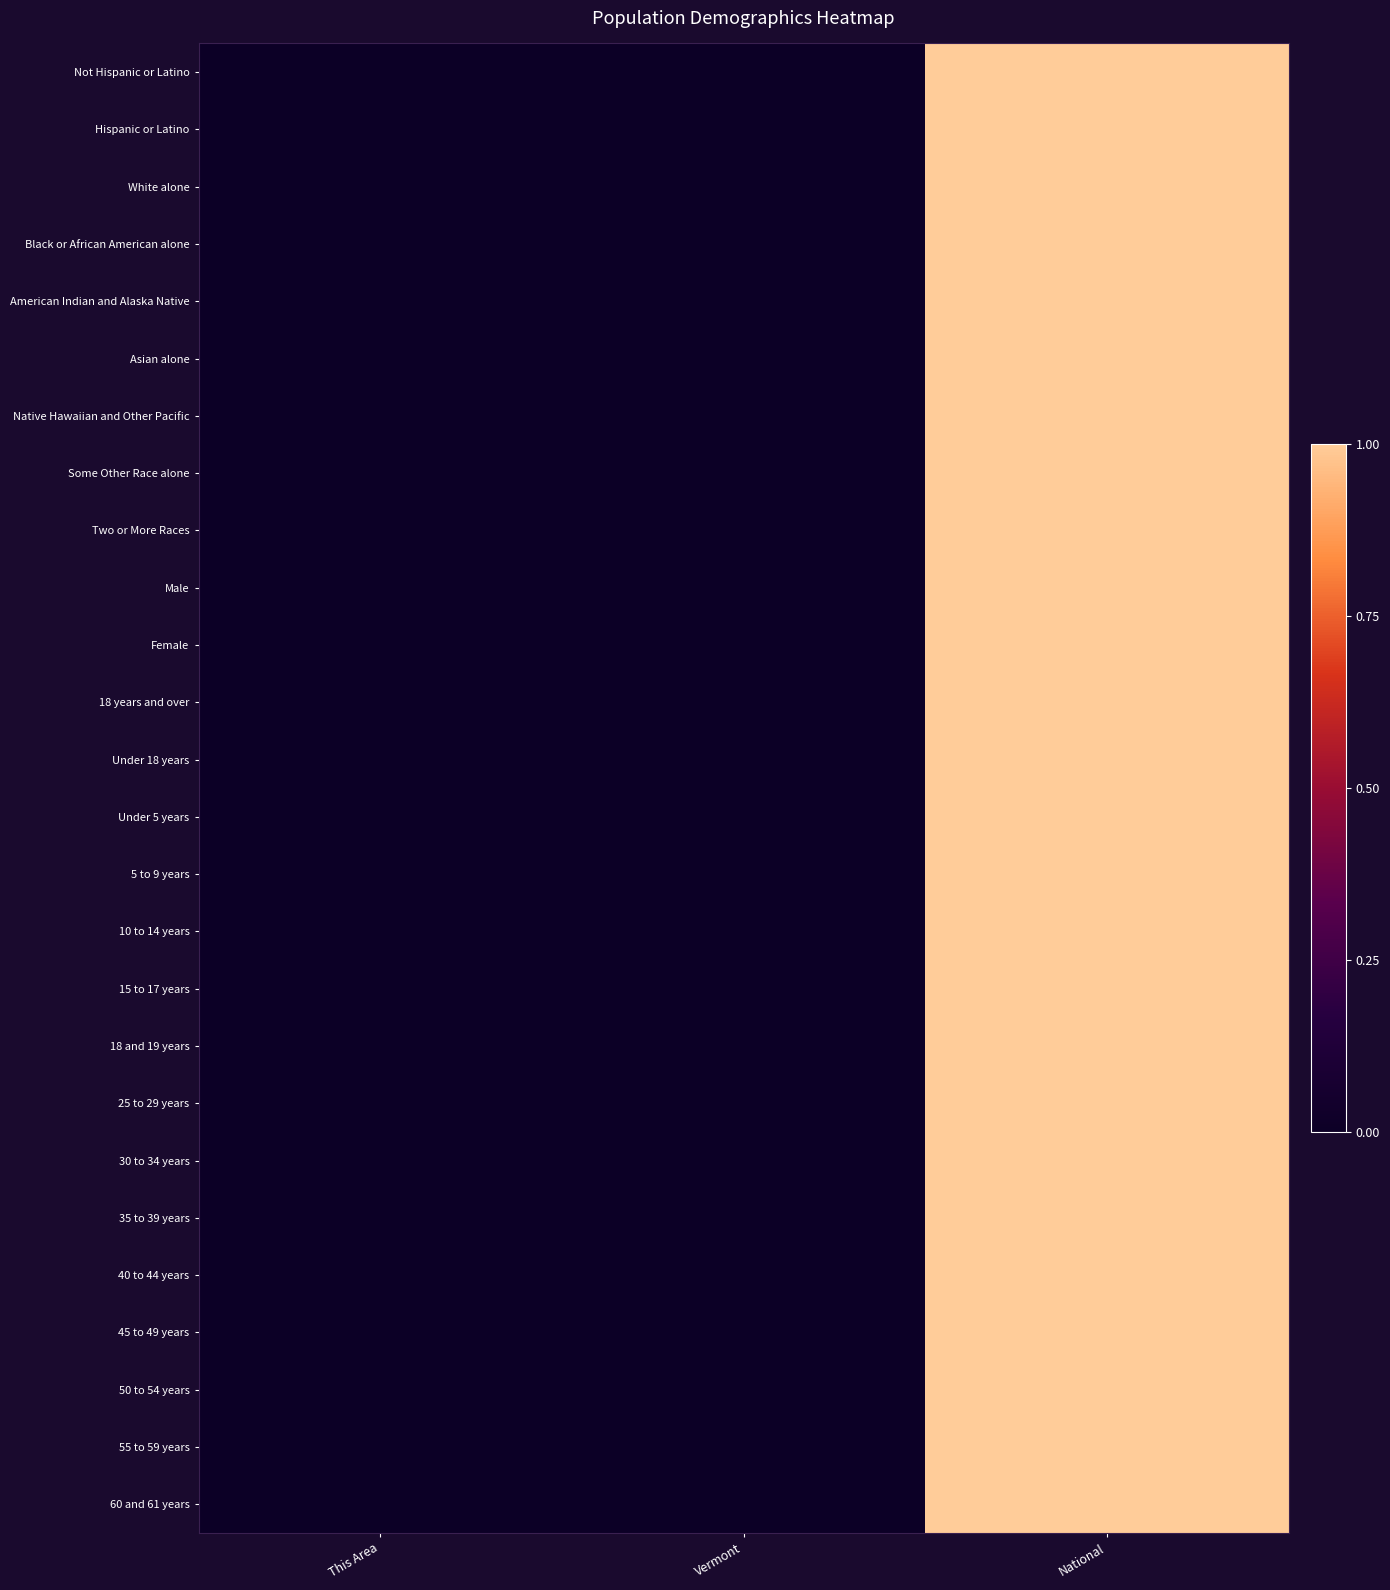

Rank the series by their maximum value, from highest to lowest.

Not Hispanic or Latino, Hispanic or Latino, White alone, Black or African American alone, American Indian and Alaska Native, Asian alone, Native Hawaiian and Other Pacific, Some Other Race alone, Two or More Races, Male, Female, 18 years and over, Under 18 years, Under 5 years, 5 to 9 years, 10 to 14 years, 15 to 17 years, 18 and 19 years, 25 to 29 years, 30 to 34 years, 35 to 39 years, 40 to 44 years, 45 to 49 years, 50 to 54 years, 55 to 59 years, 60 and 61 years